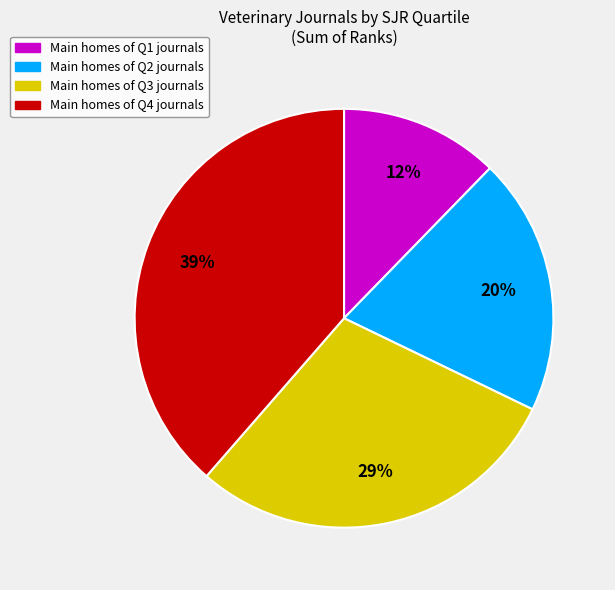

To the nearest percent, what is the average slice percentage?

25%